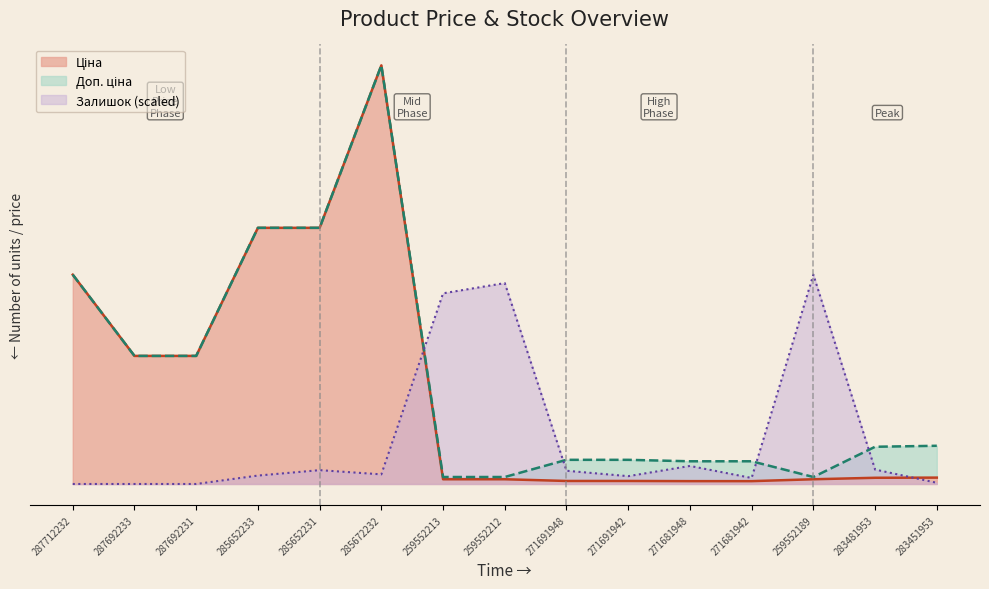

Which label corresponds to the smallest value in the chart?

287712232